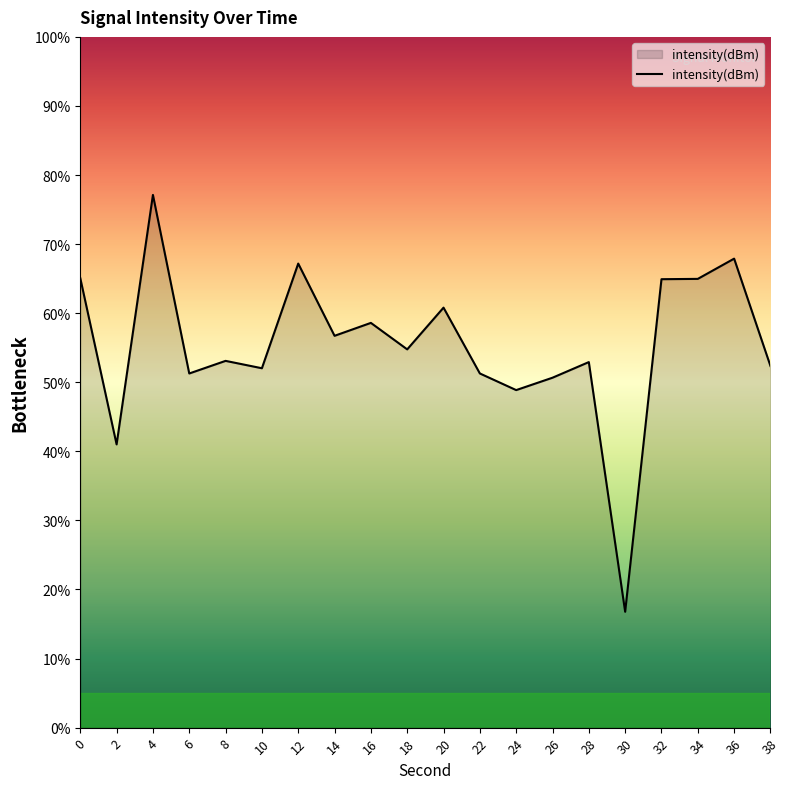

What is the difference between the values at 0 and 30?

48.3